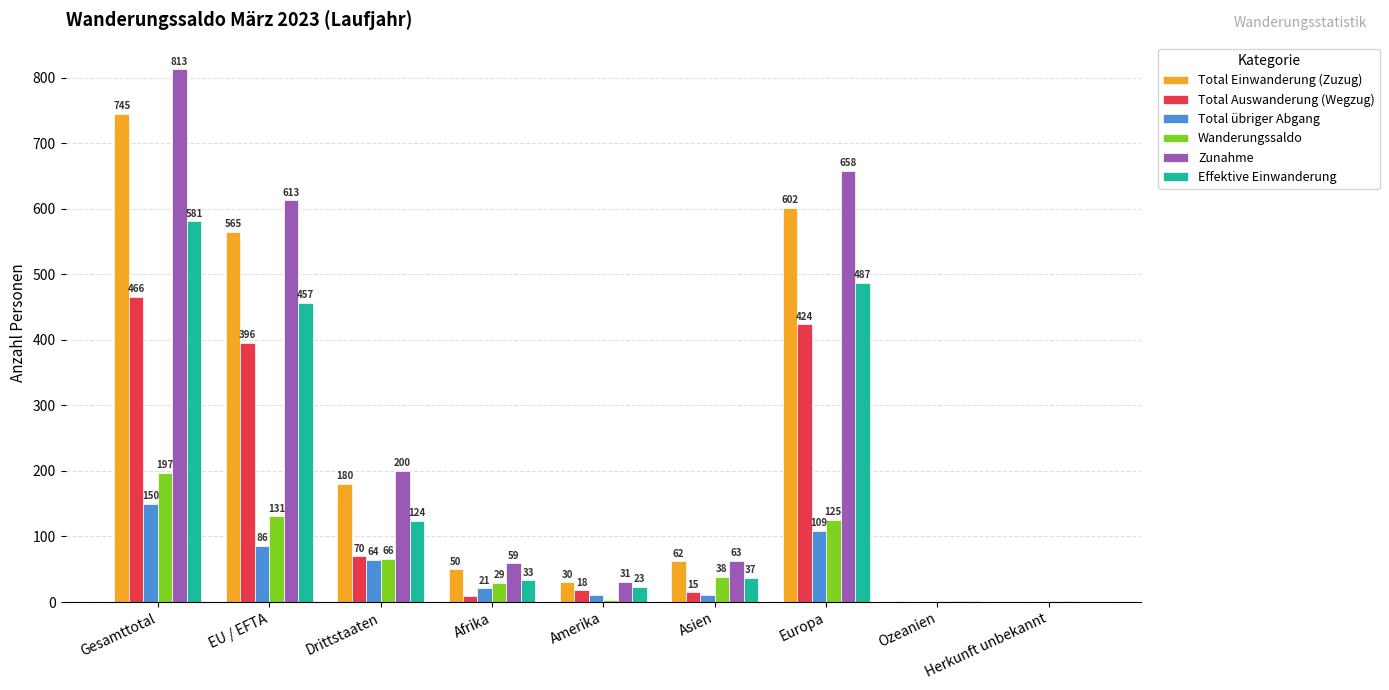

At which category does the chart reach its peak across all series?

Gesamttotal